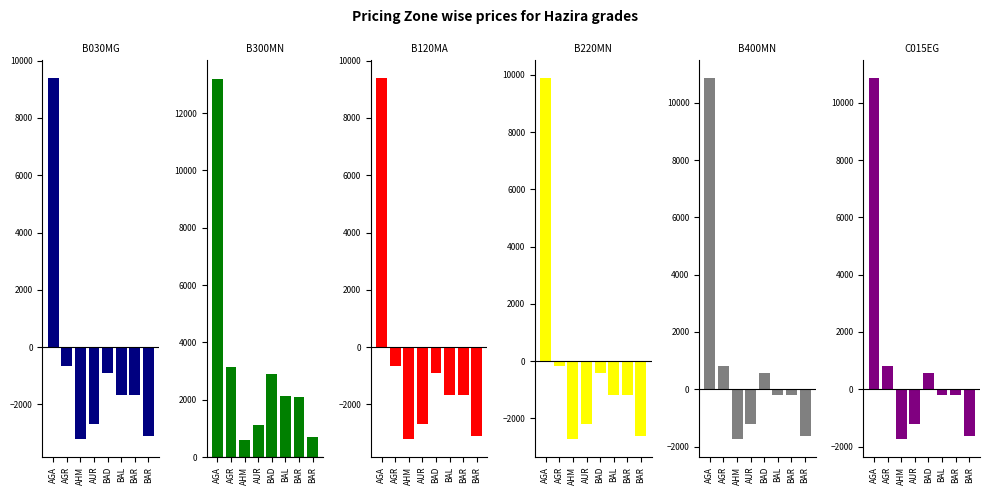

Rank the series at BAD from lowest to highest value.

B030MG, B120MA, B220MN, B400MN, C015EG, B300MN